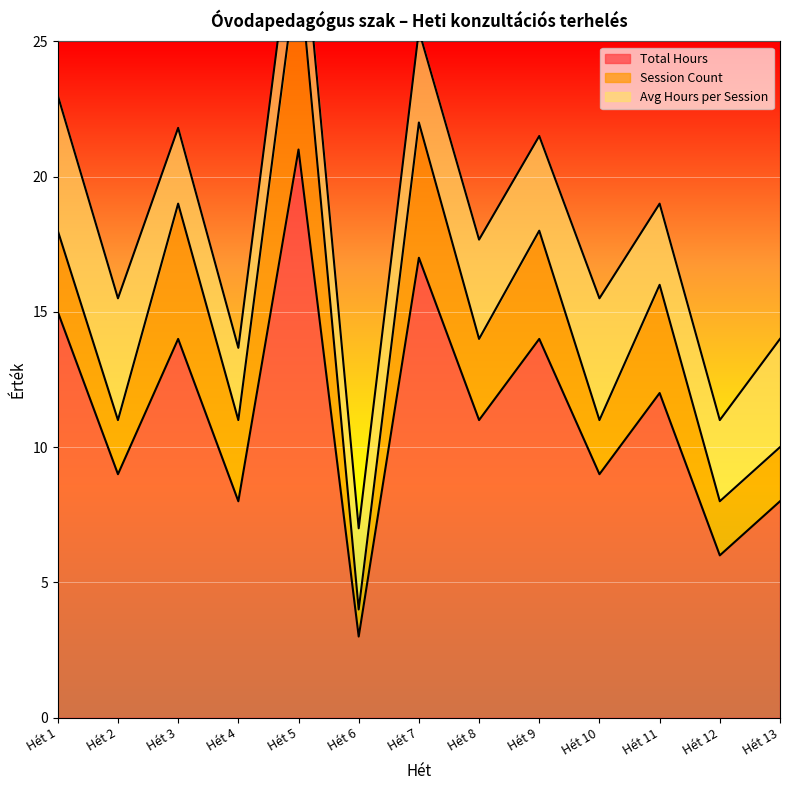

True or false: Session Count and Avg Hours per Session cross at least once.

True